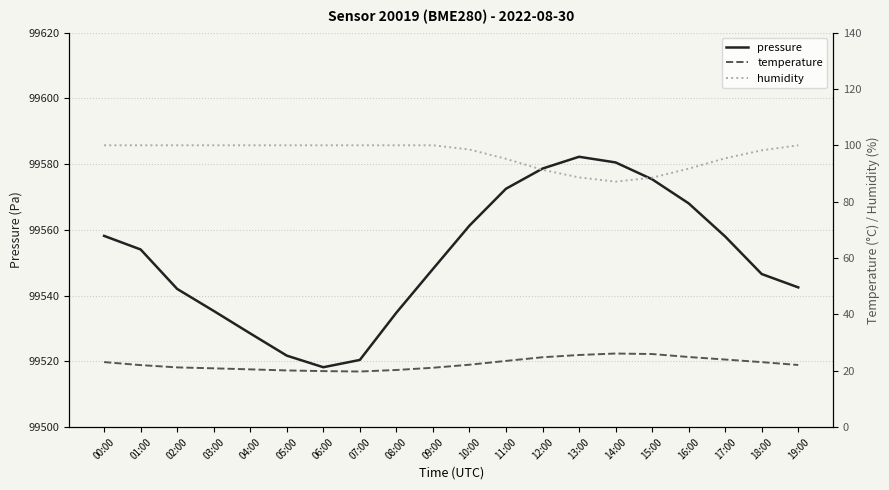

Which series has the largest range (max minus min)?

pressure